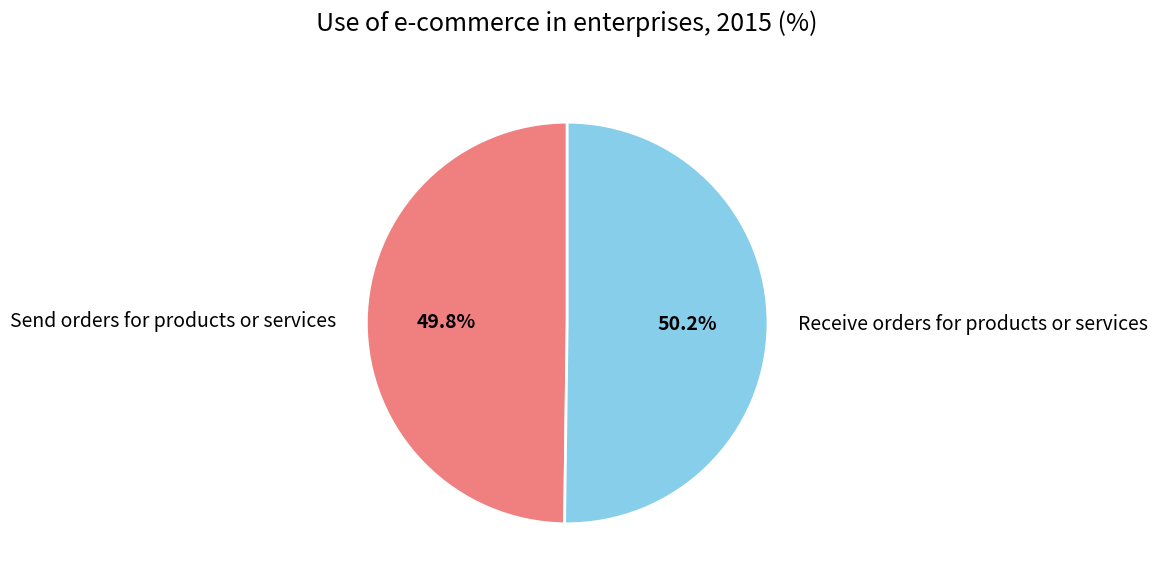

To the nearest percent, what percentage of the pie is Send orders for products or services?

50%